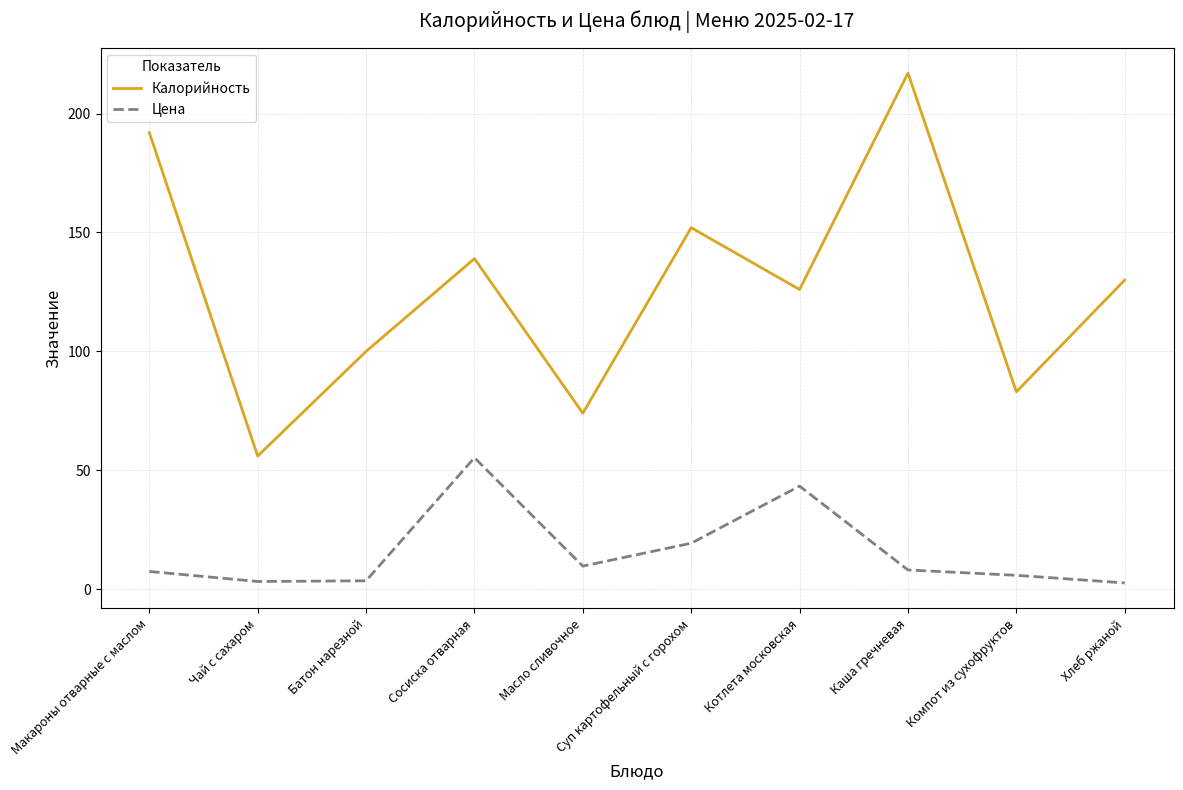

What is the spread (max minus min) of values at Масло сливочное?

64.3